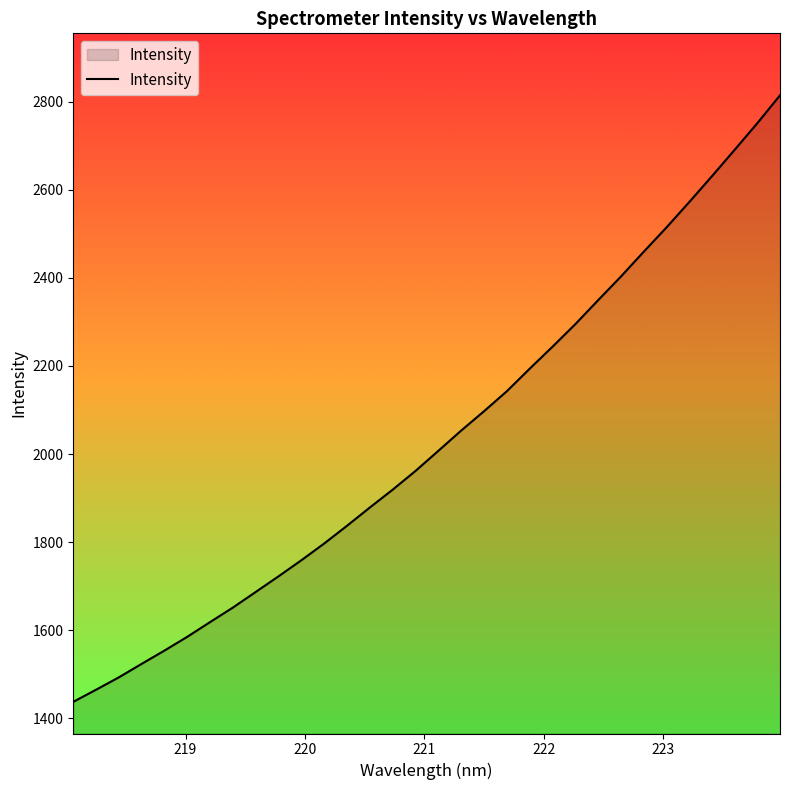

How many values exceed 2007?

16